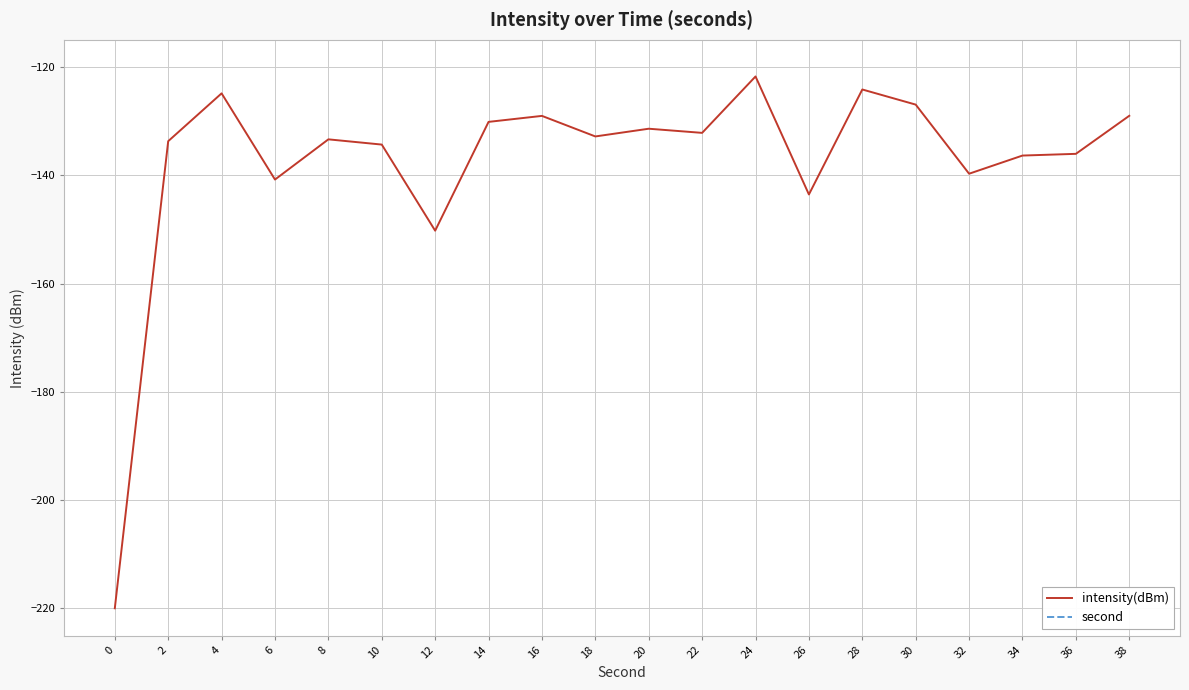

List the series in order of their peak value, highest first.

second, intensity(dBm)